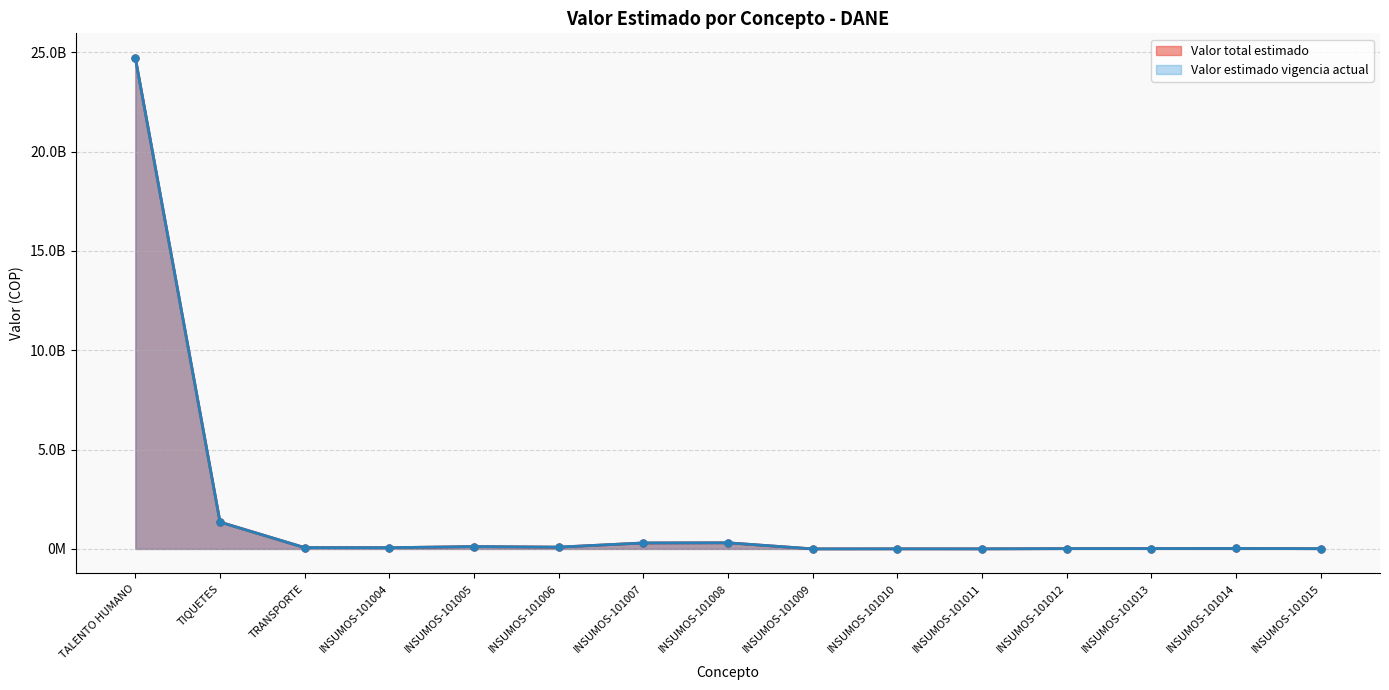

True or false: Valor total estimado and Valor estimado vigencia actual cross at least once.

False